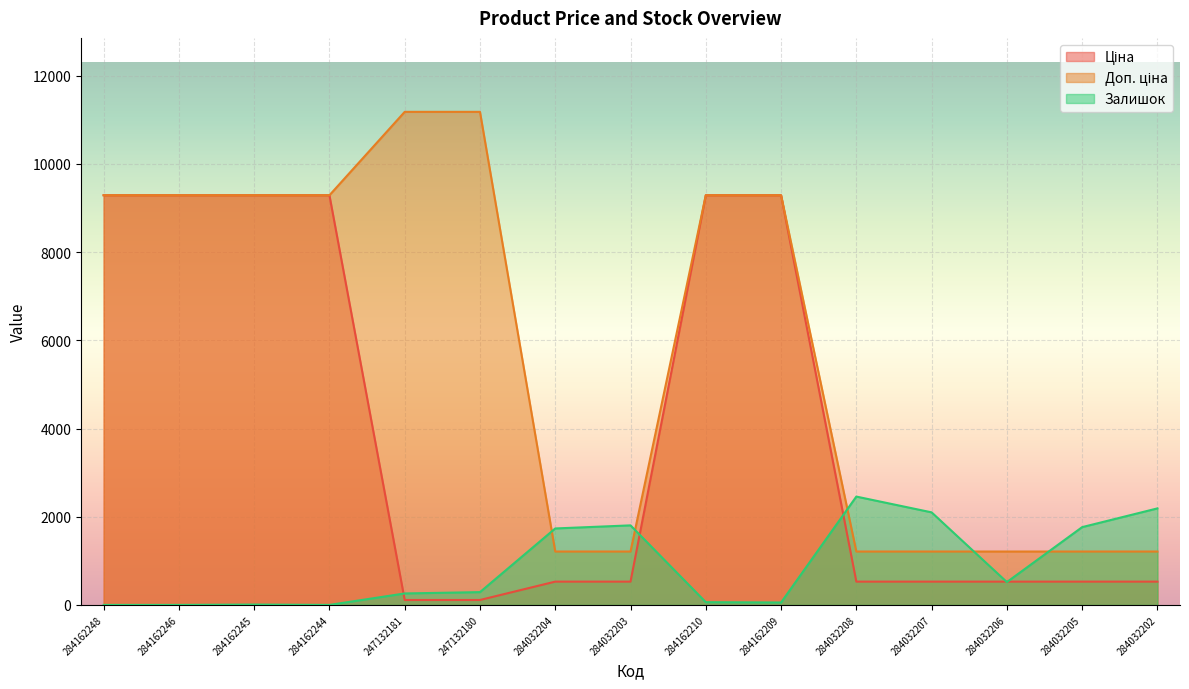

How many lines are shown in the chart?

3